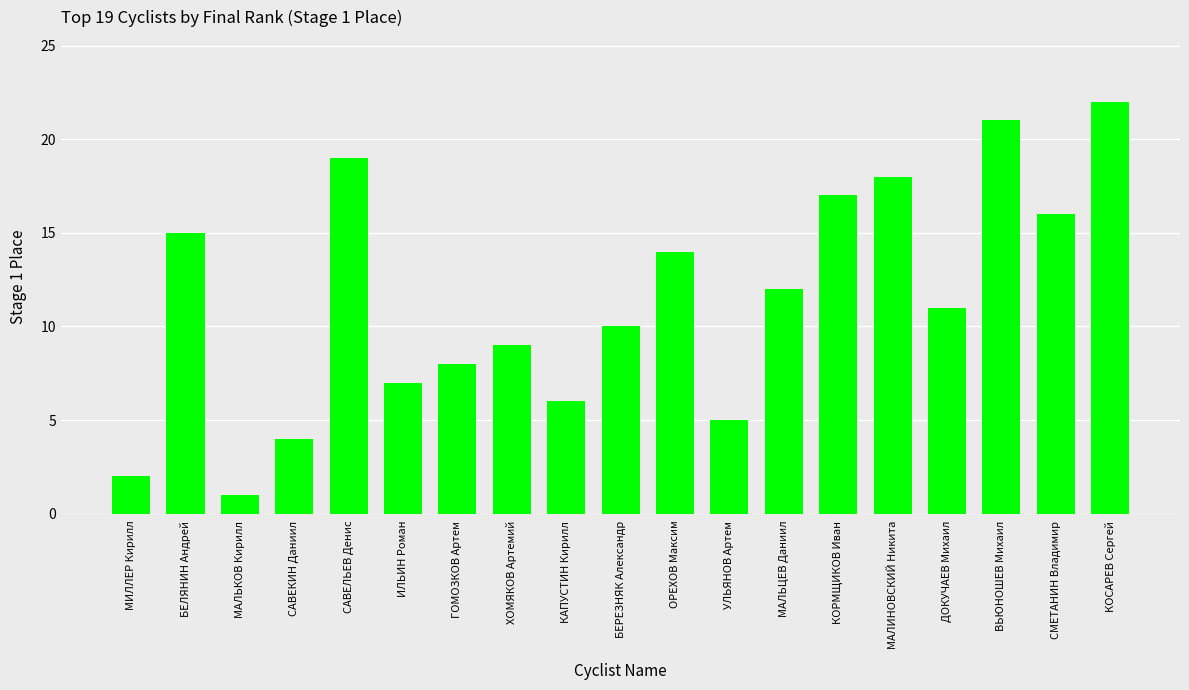

What is the label of the 1st bar from the left?

МИЛЛЕР Кирилл